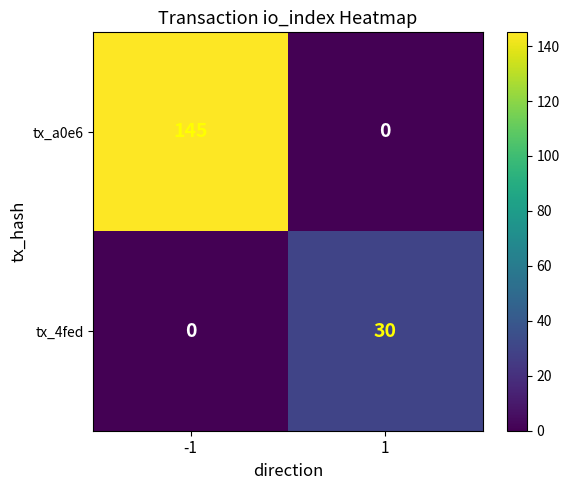

List the labels in order of tx_a0e6 value, smallest first.

1, -1